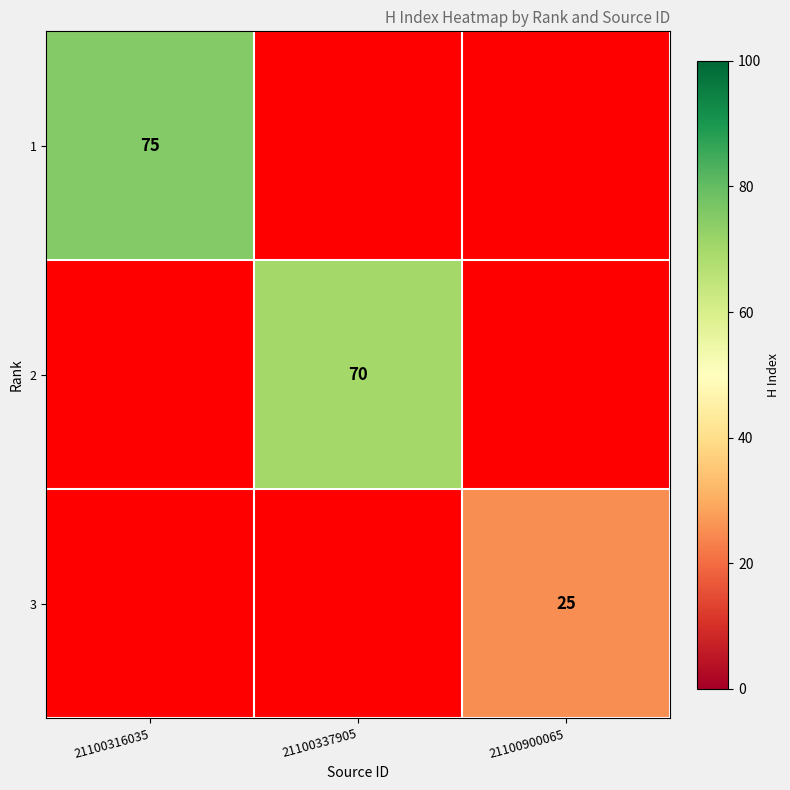

True or false: 3 has a value of 6.4 at 21100900065.

False